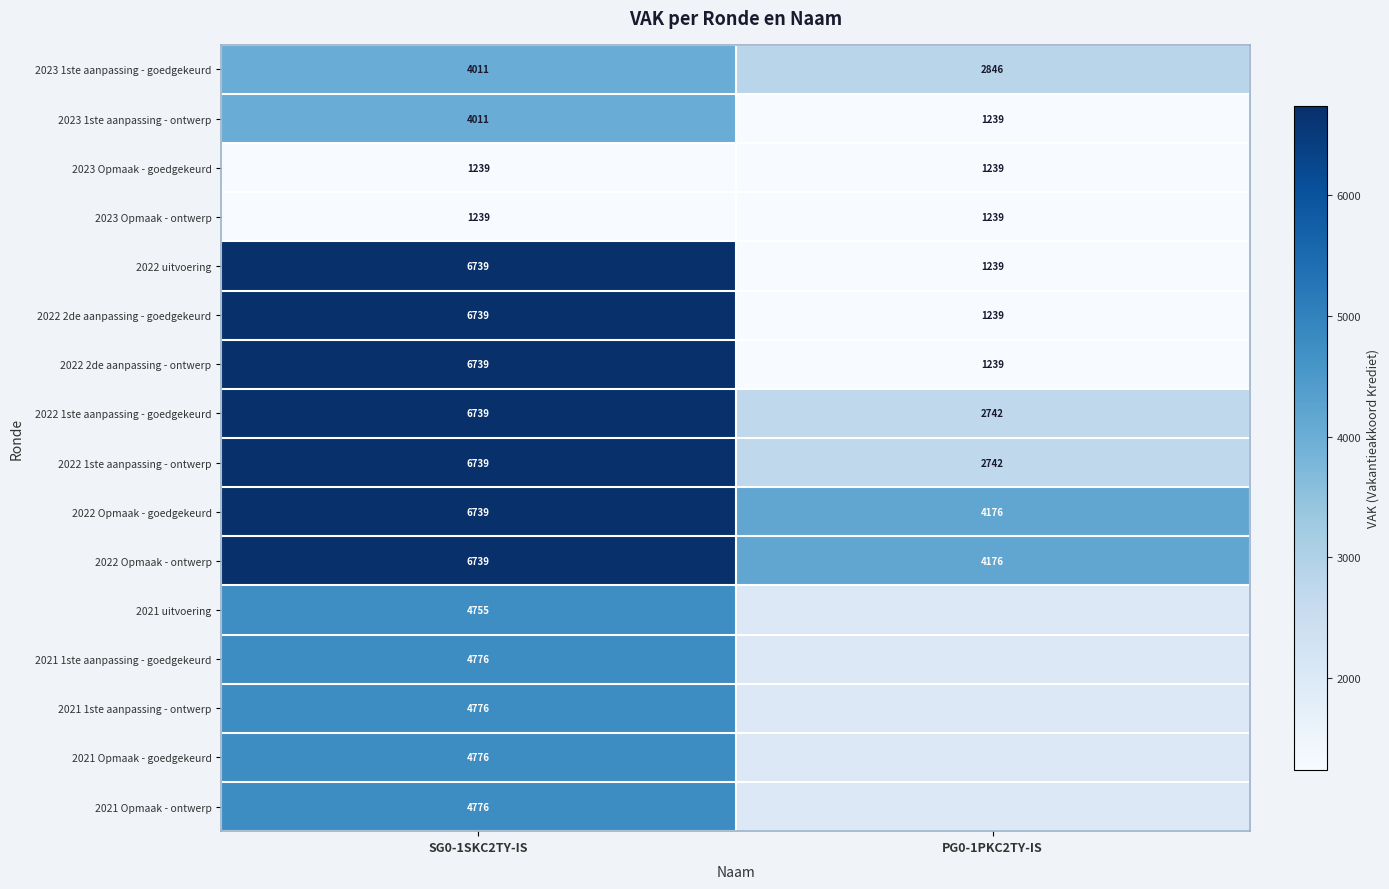

Read the 2022 2de aanpassing - ontwerp value at PG0-1PKC2TY-IS, to the nearest 10.

1240